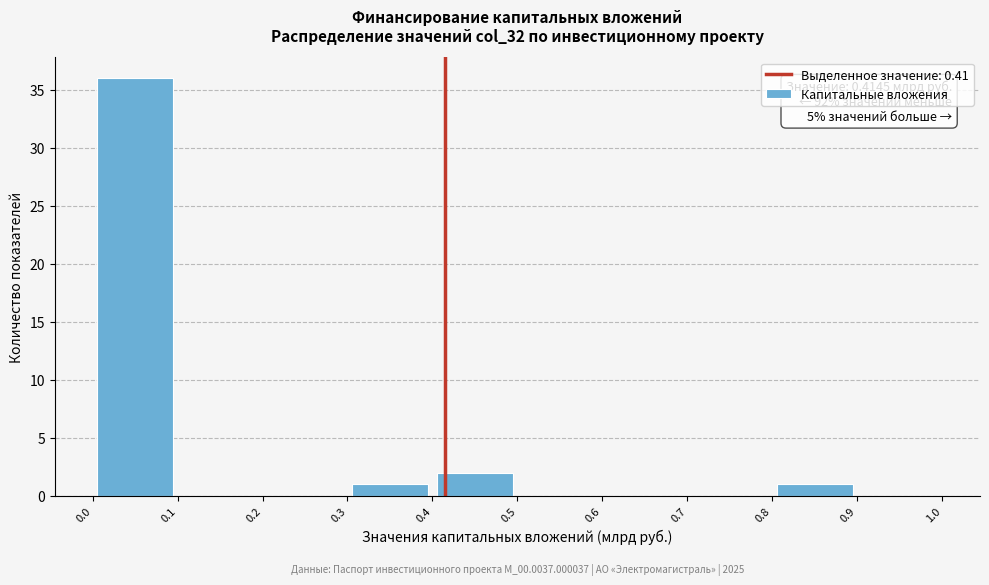

Over which range of the x-axis is the bar tallest?

0.0 to 0.1